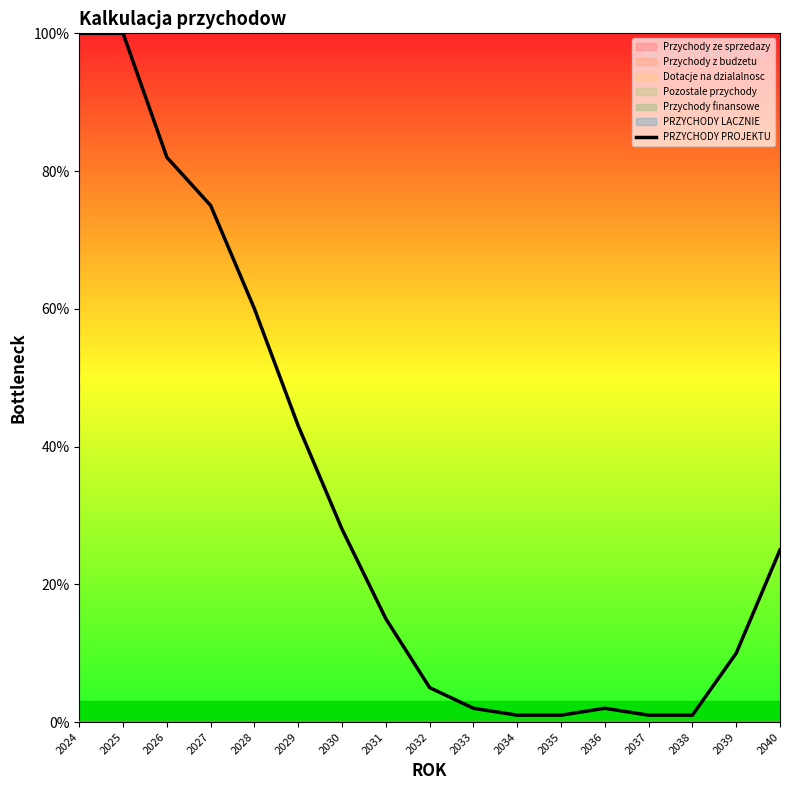

How many lines are shown in the chart?

1